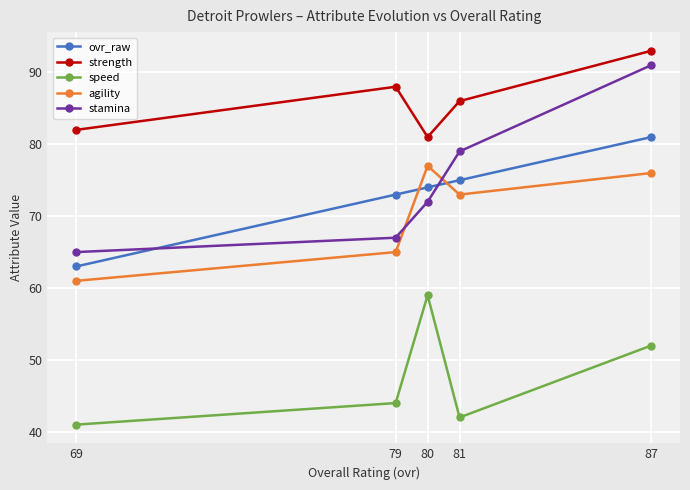

Rank the series by their maximum value, from lowest to highest.

speed, agility, ovr_raw, stamina, strength